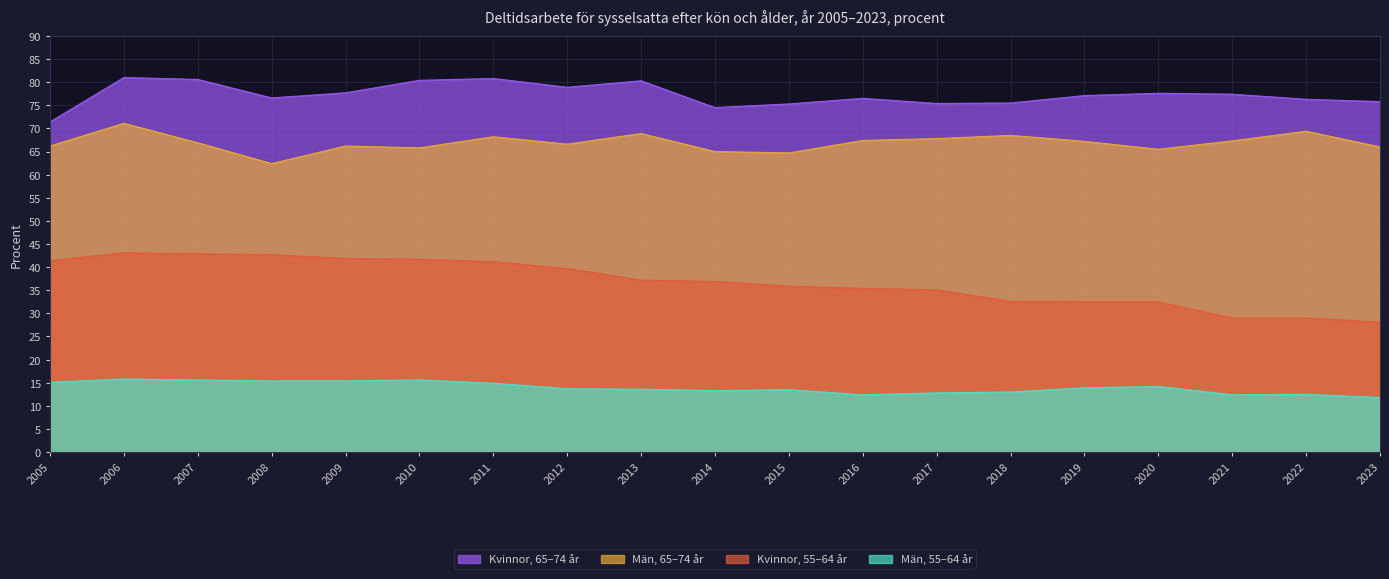

The Kvinnor, 65–74 år series shows 78.9 at 2012. True or false?

True